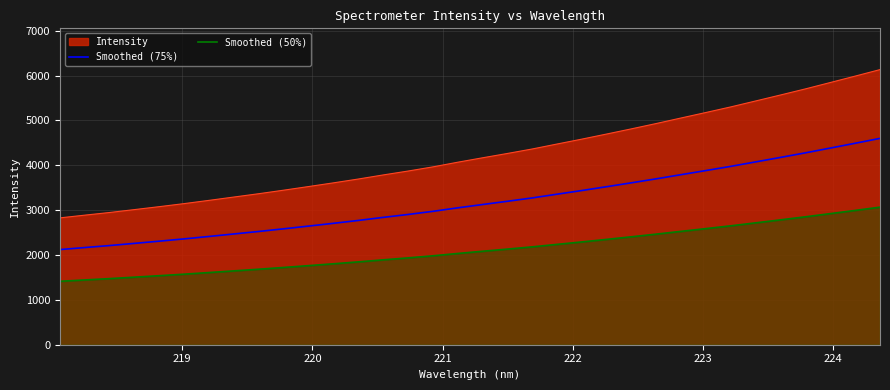

How many data points in Smoothed (50%) are above 2083?

17